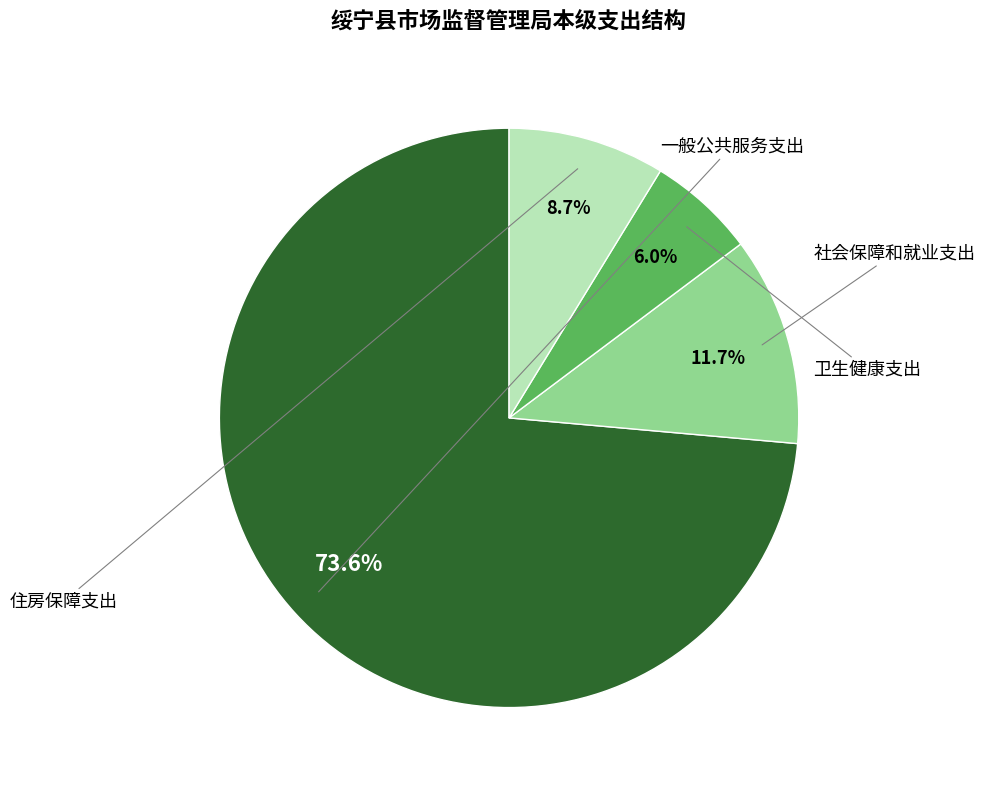

How many slices are in this pie chart?

4